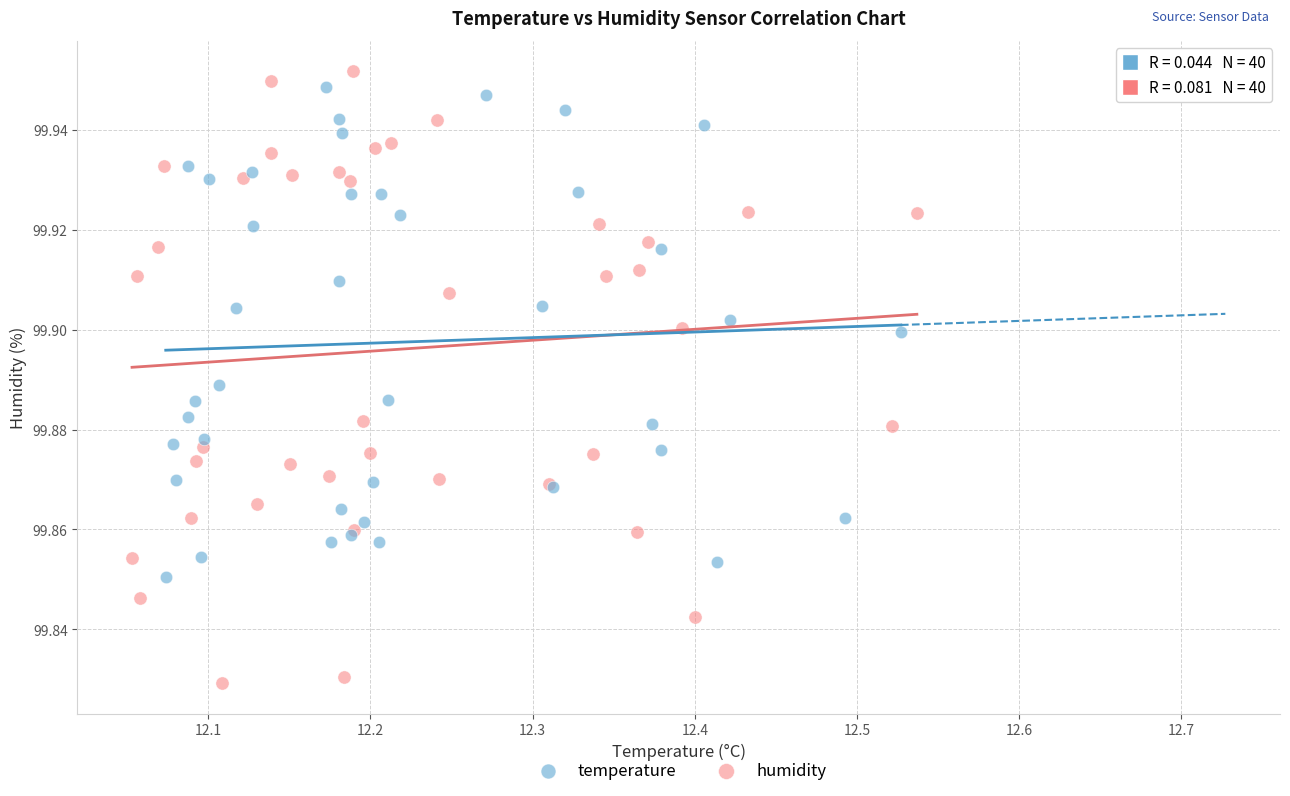

Which series contains the lowest Y value?

humidity